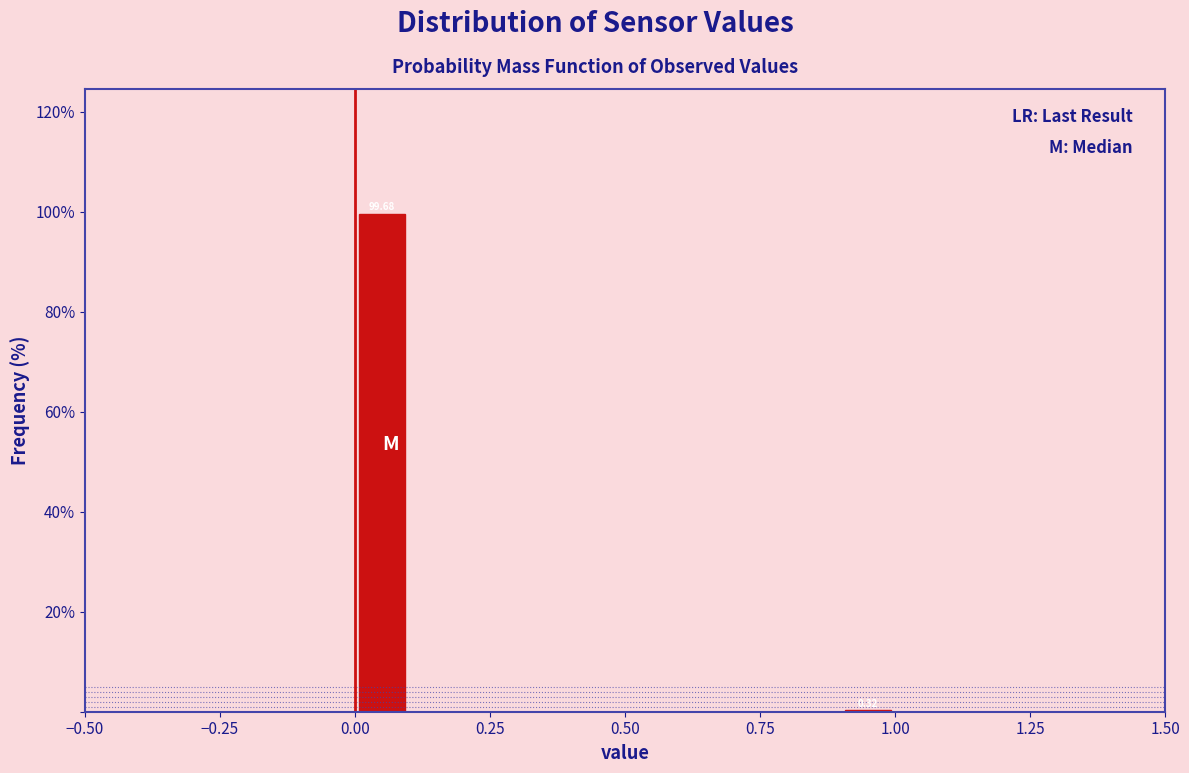

Around what value on the x-axis is the tallest bar? Give the approximate position of its centre, as read against the axis.

0.05